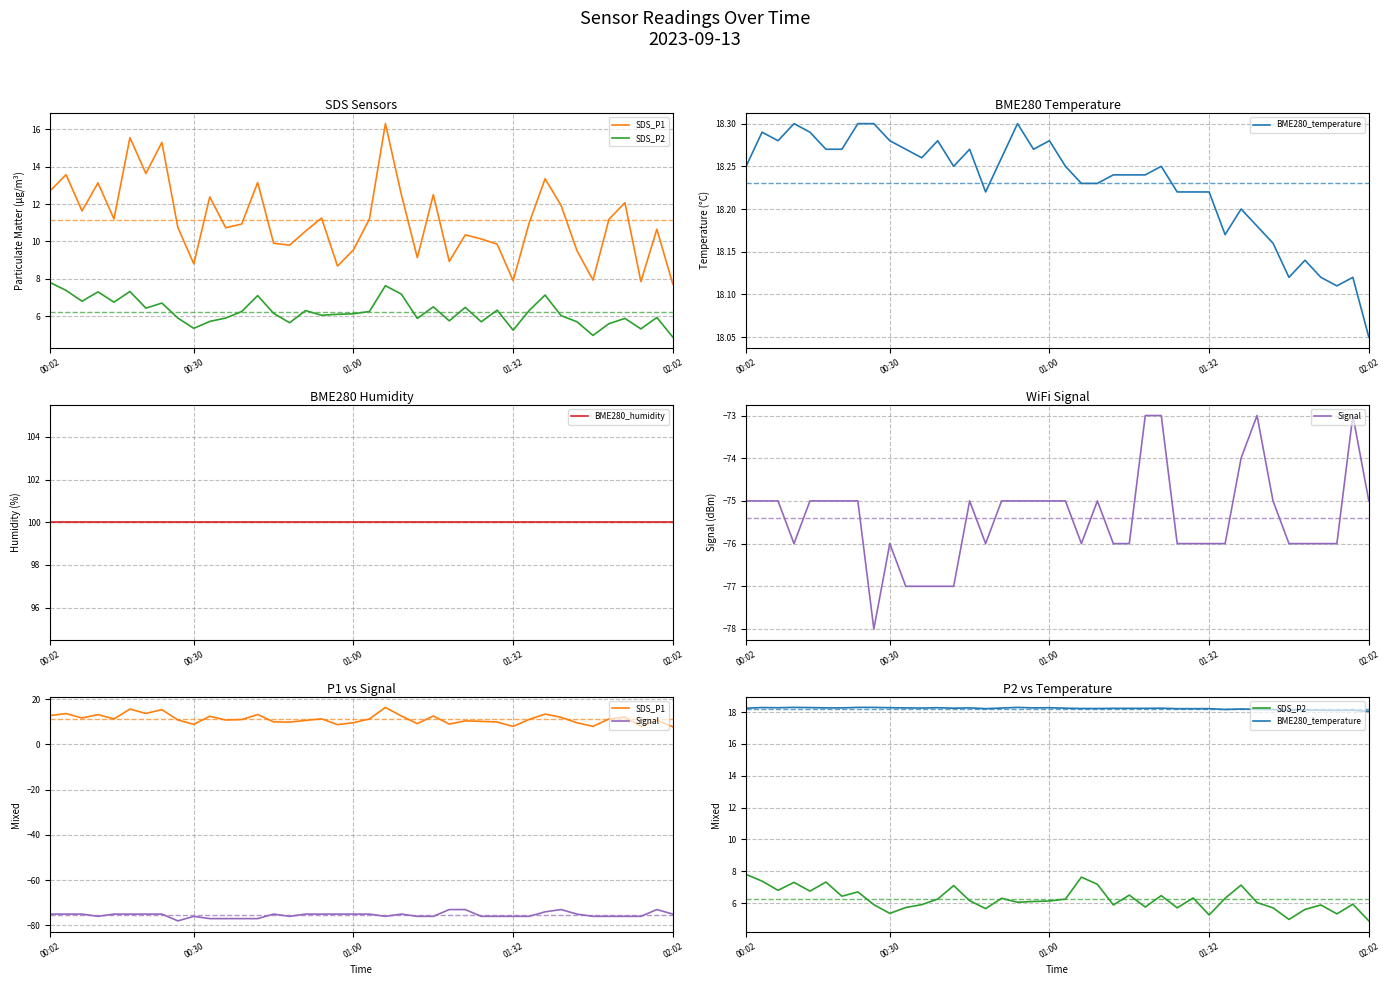

What is the sum of the SDS_P1 values at 2023/09/13 01:59:27 and 2023/09/13 00:09:01?

22.3